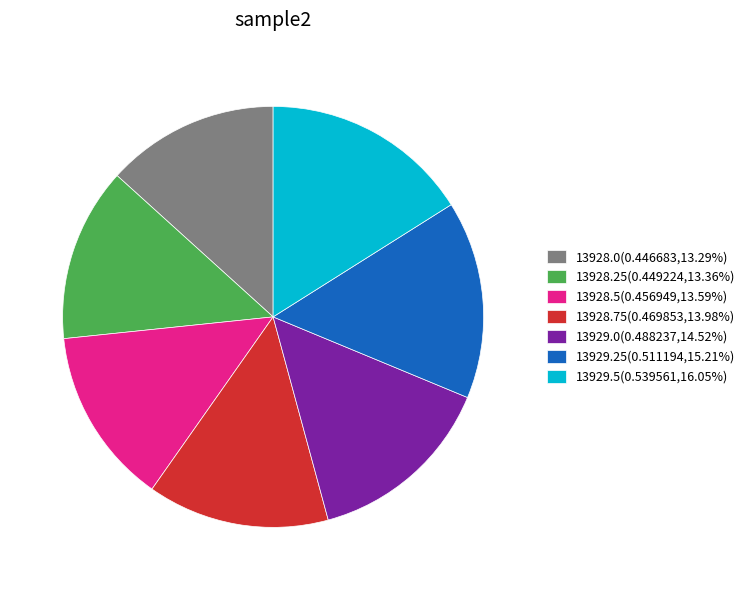

Do 13929.5(0.539561,16.05%) and 13928.75(0.469853,13.98%) together represent more than half of the pie?

No